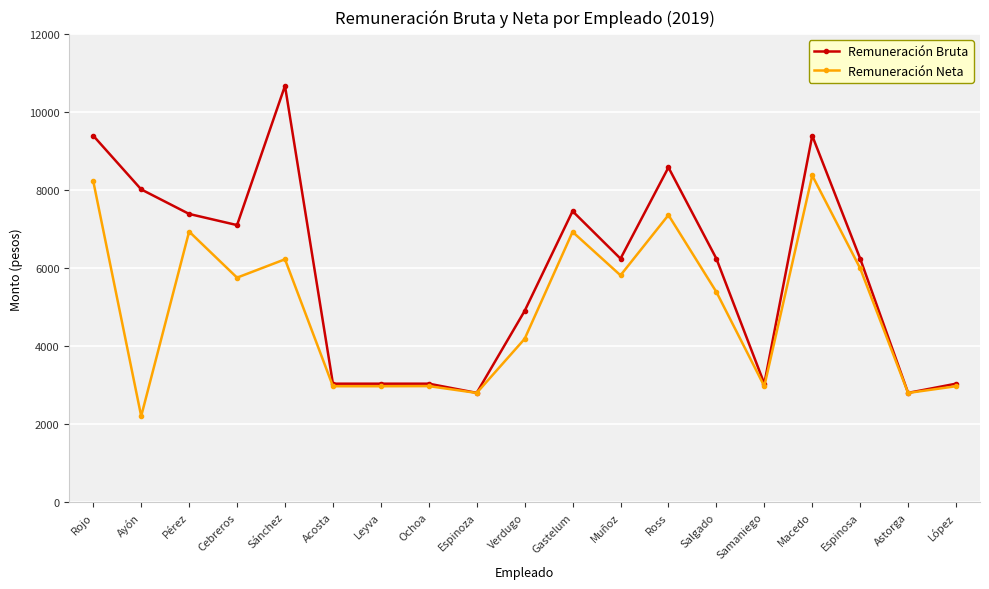

What position from the right is Samaniego?

5